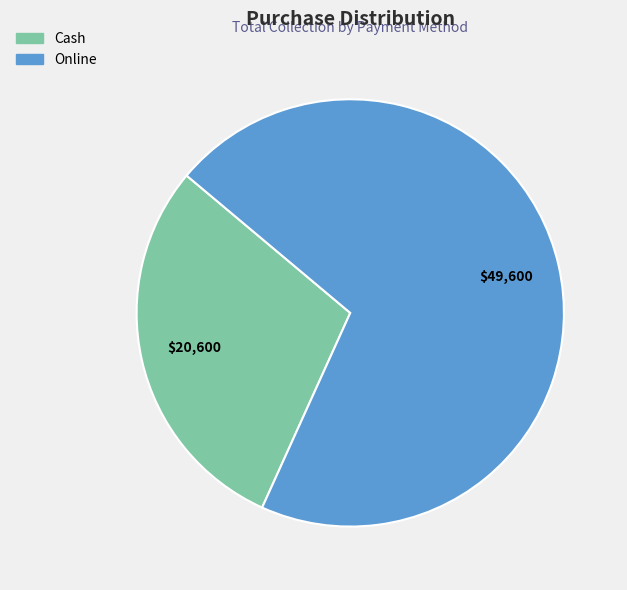

Is it true that Online is 56% of the pie?

False